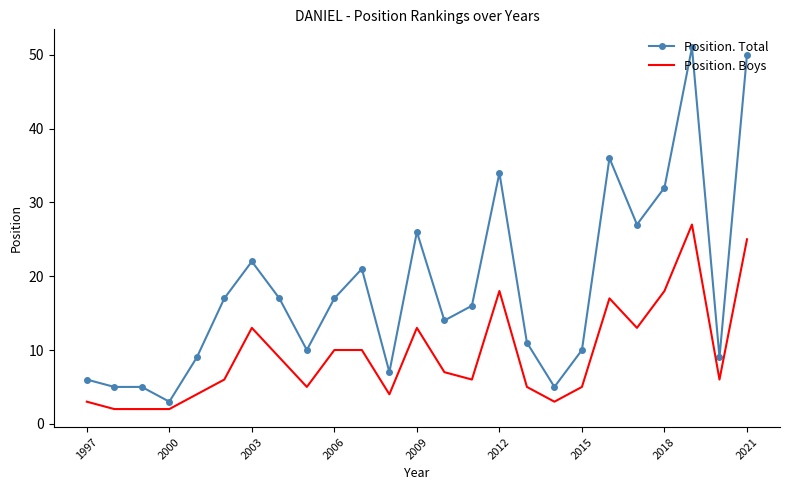

True or false: Position. Total has more than 0 interior local peaks.

True